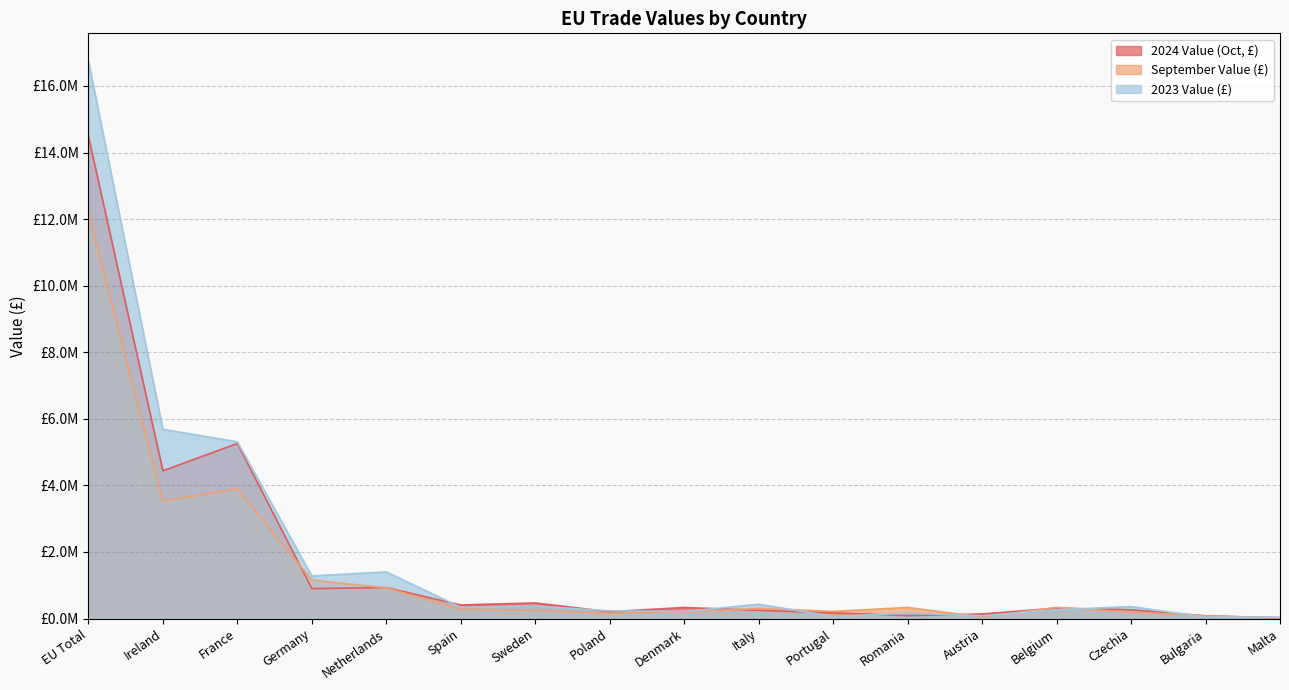

What is the value of the 2024 Value (Oct, £) point at the 1st from the left?

14489045